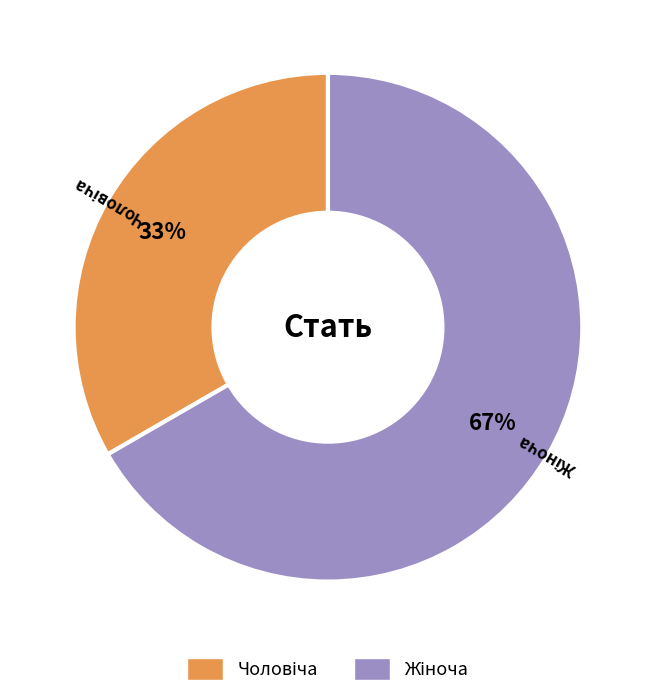

How many segments does this pie chart have?

2